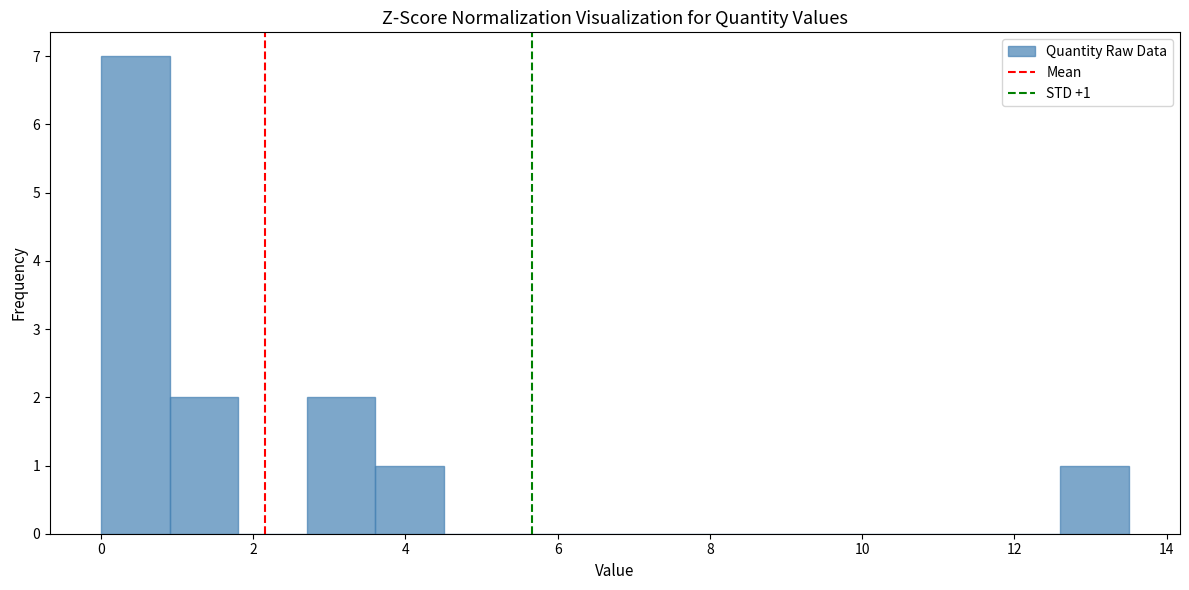

Over which range of the x-axis is the bar tallest?

0.0 to 1.0